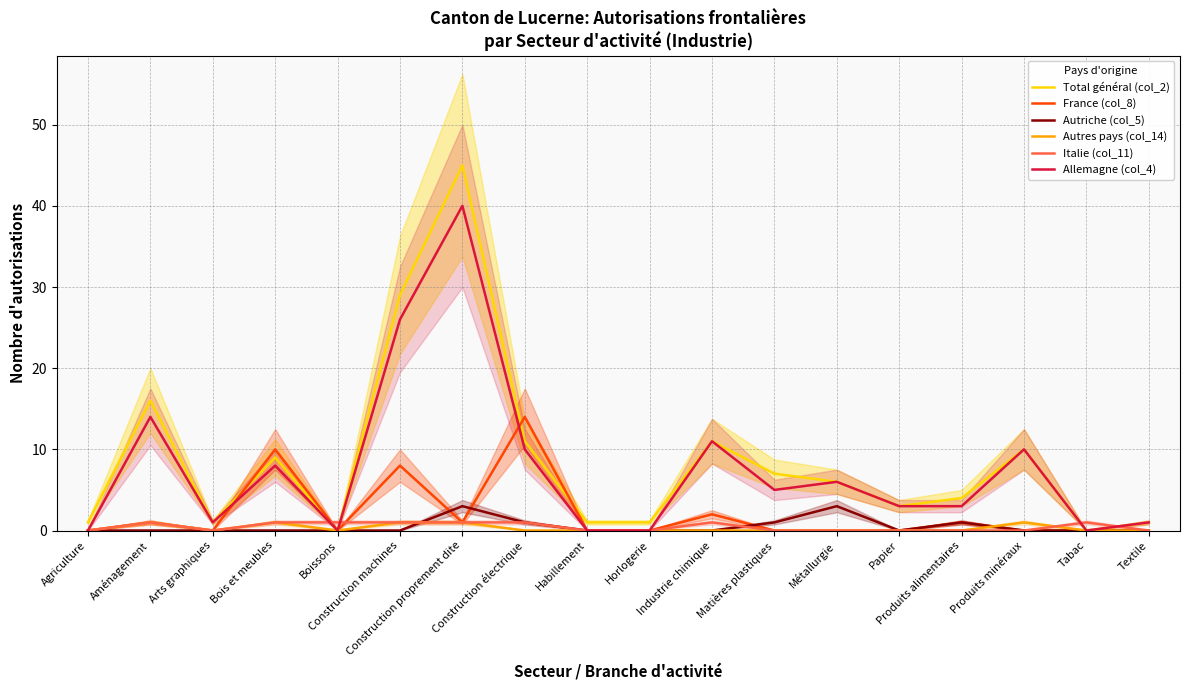

Reading left to right, extract all data points from this chart.

Total général (col_2): 1	16	1	9	0	29	45	11	1	1	11	7	6	3	4	10	0	1
France (col_8): 0	1	0	10	0	8	1	14	0	0	2	0	0	0	1	0	0	0
Autriche (col_5): 0	0	0	0	0	0	3	1	0	0	0	1	3	0	1	0	0	0
Autres pays (col_14): 0	1	0	1	0	1	1	0	0	0	0	0	0	0	0	1	0	0
Italie (col_11): 0	1	0	1	1	1	1	1	0	0	1	0	0	0	0	0	1	0
Allemagne (col_4): 0	14	1	8	0	26	40	10	0	0	11	5	6	3	3	10	0	1